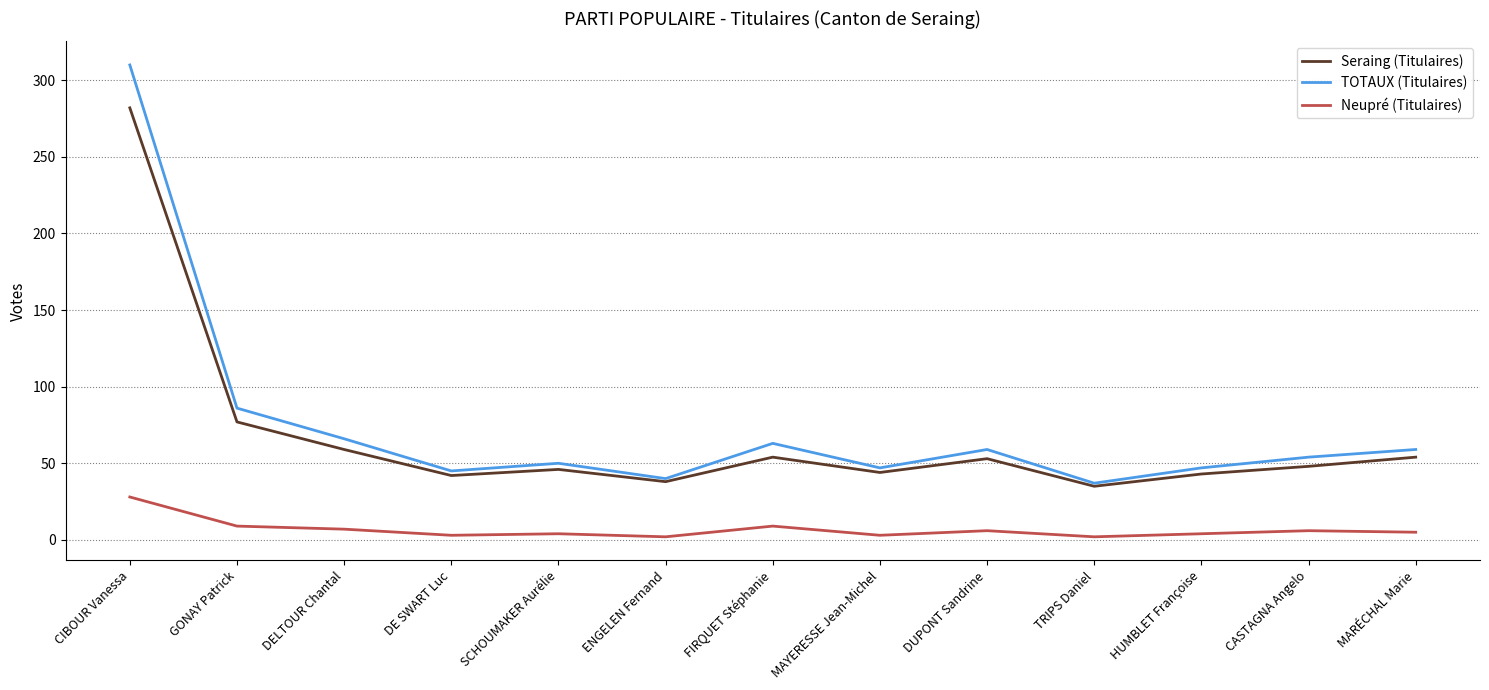

Which label corresponds to the largest value in the chart?

CIBOUR Vanessa